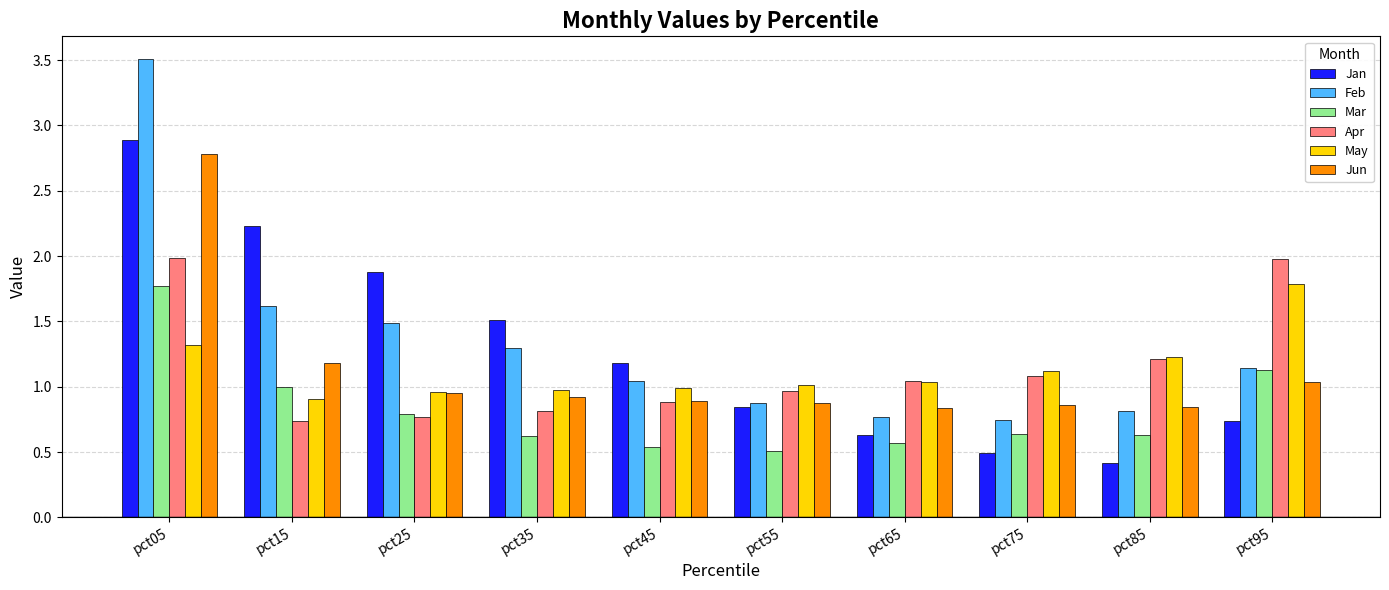

What is the difference between the second highest and second lowest values in the May series?

0.4